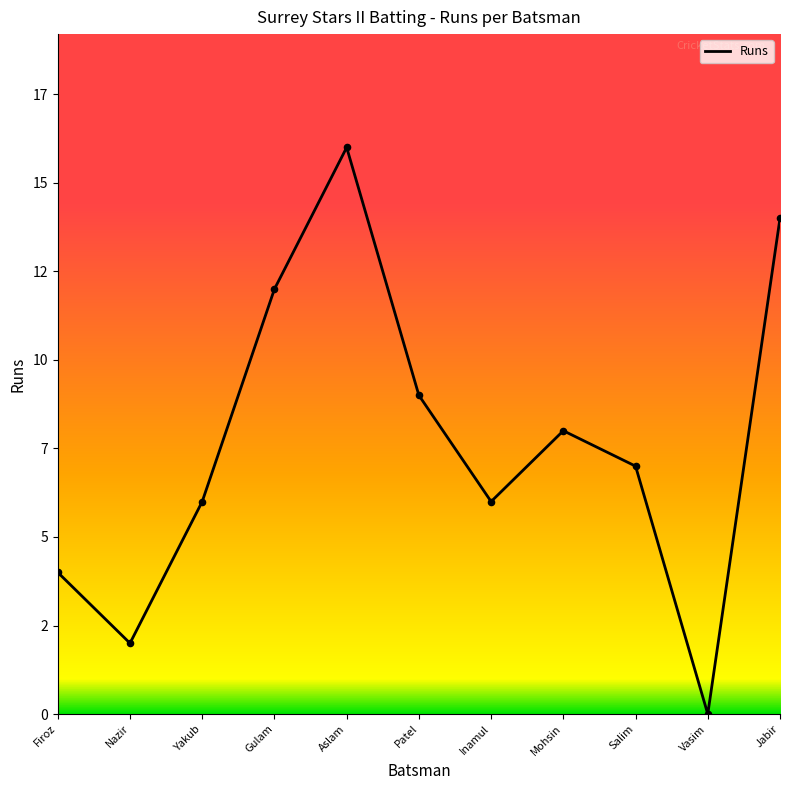

Between Gulam and Salim, which is larger?

Gulam